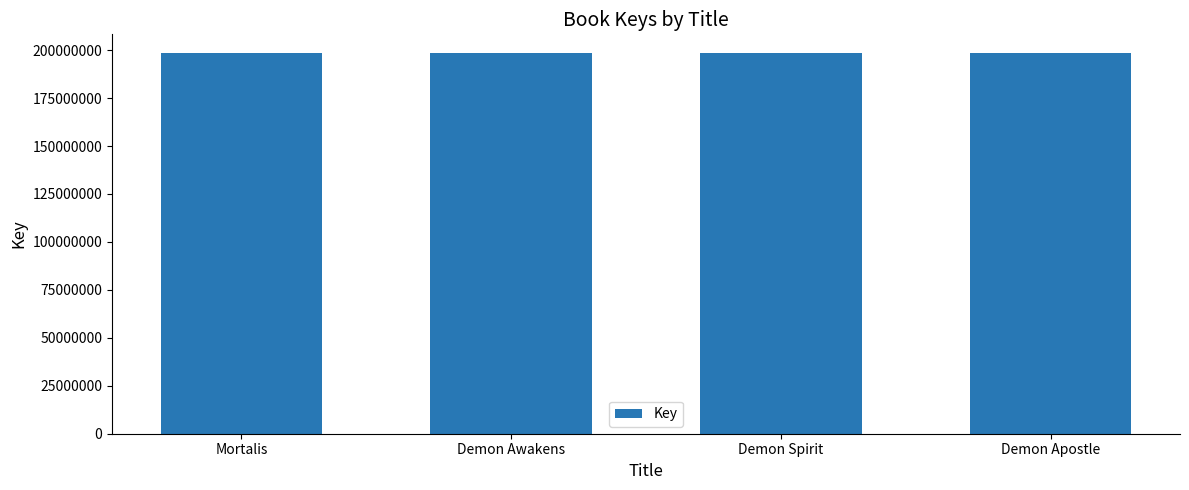

What is the sum of the values at Demon Spirit and Demon Awakens?

396572095